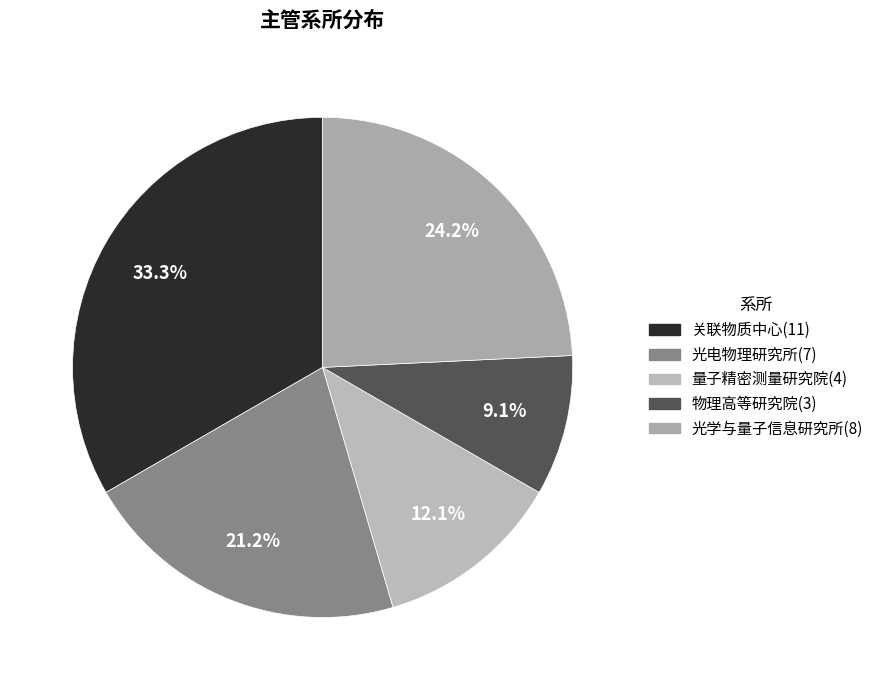

Rank the categories by value from highest to lowest.

关联物质中心, 光学与量子信息研究所, 光电物理研究所, 量子精密测量研究院, 物理高等研究院